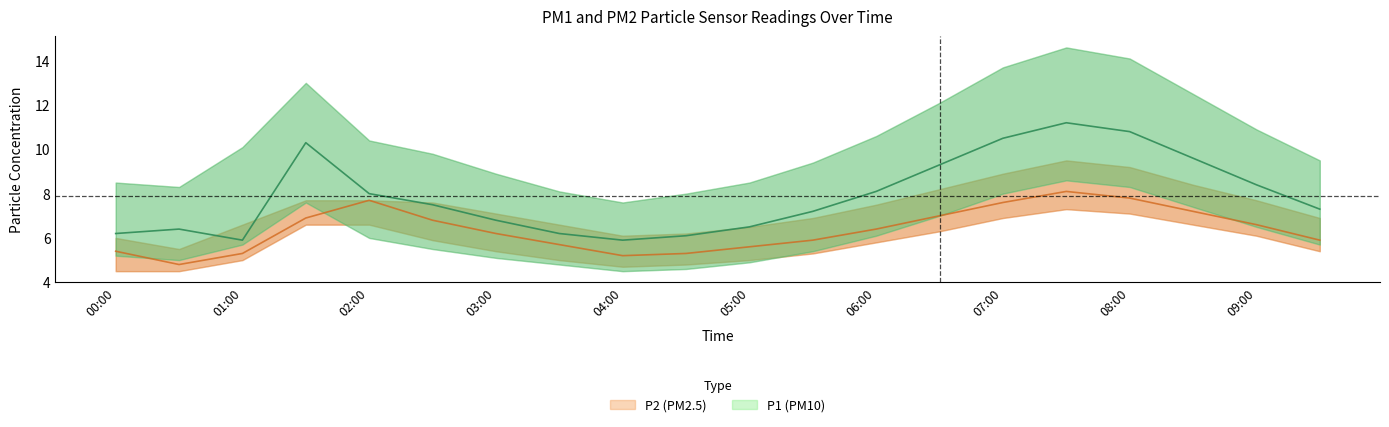

True or false: P1_upper and P2_upper intersect in this chart.

False